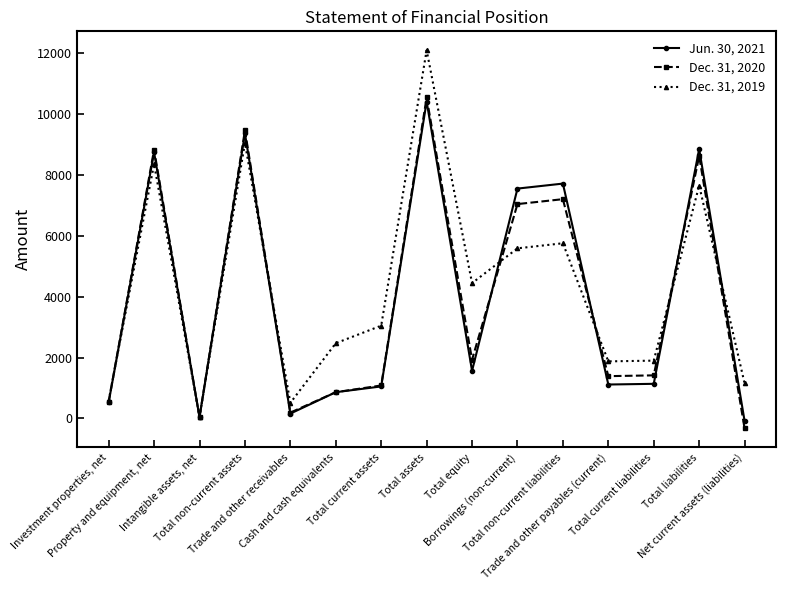

List the series in order of their peak value, lowest first.

Jun. 30, 2021, Dec. 31, 2020, Dec. 31, 2019